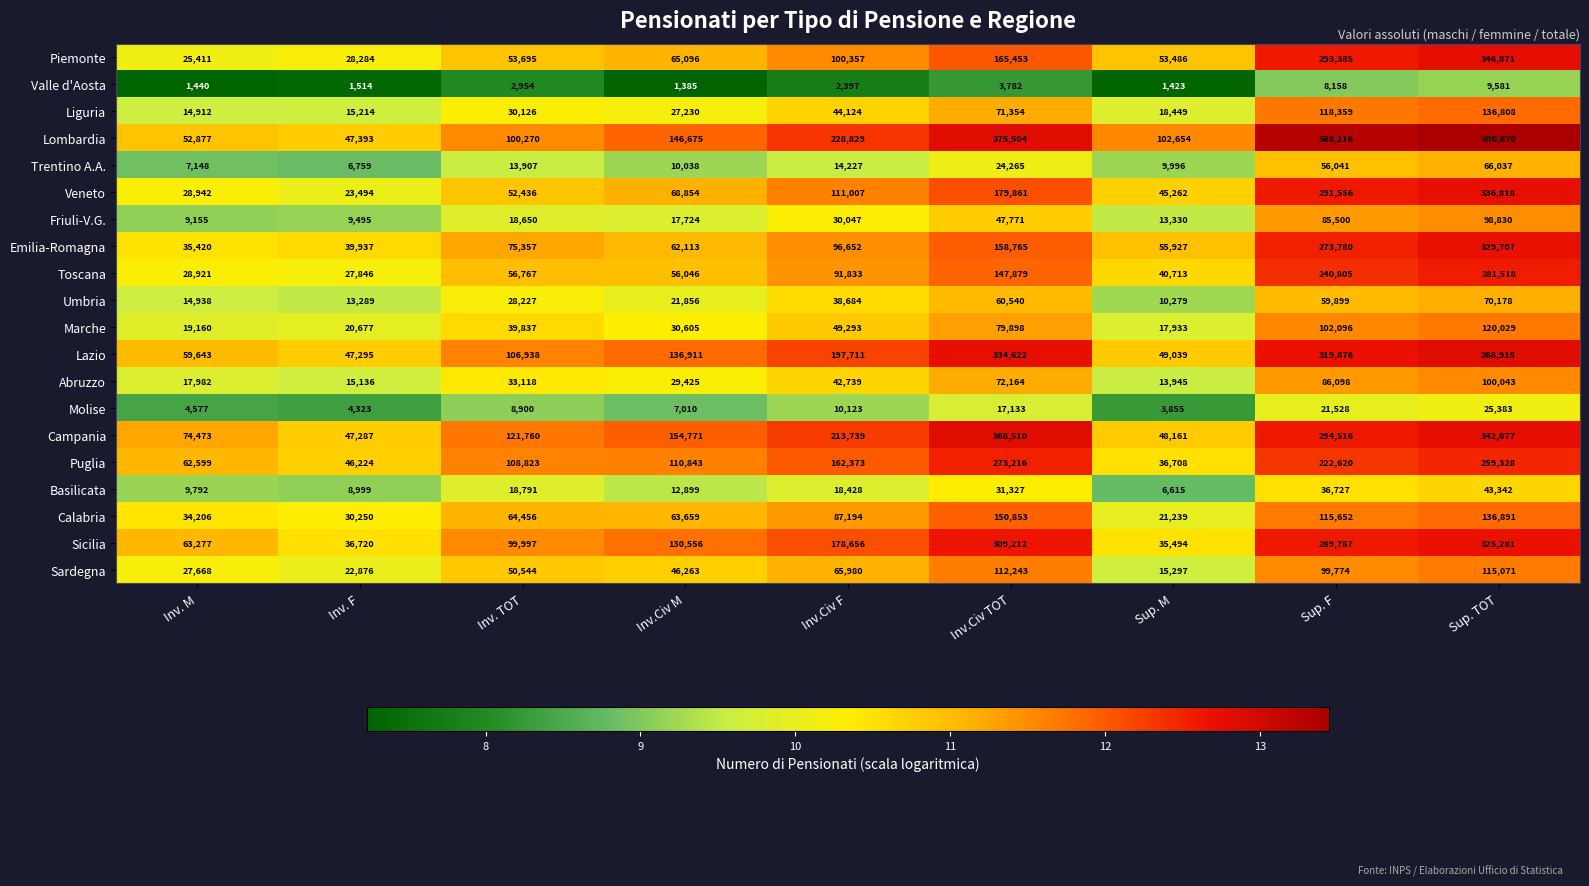

At how many categories does at least one series exceed 121263?

6